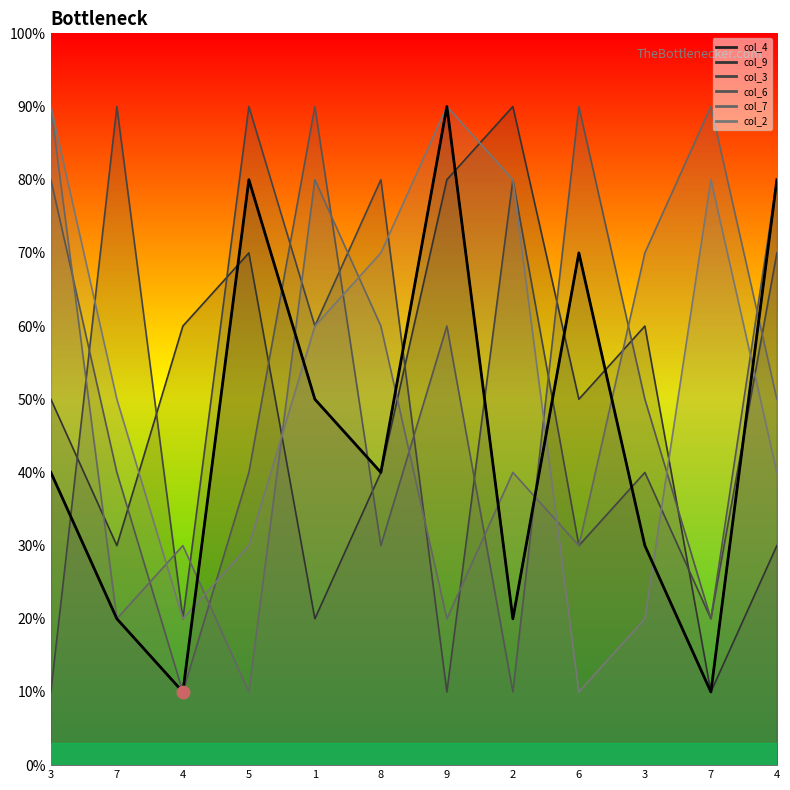

Between 8 and 7, which is larger?

8